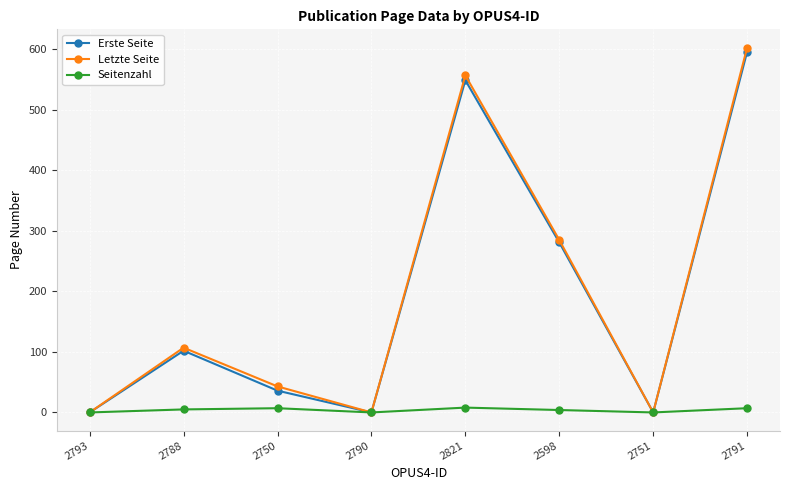

At which category is the sum across all series the highest?

2791